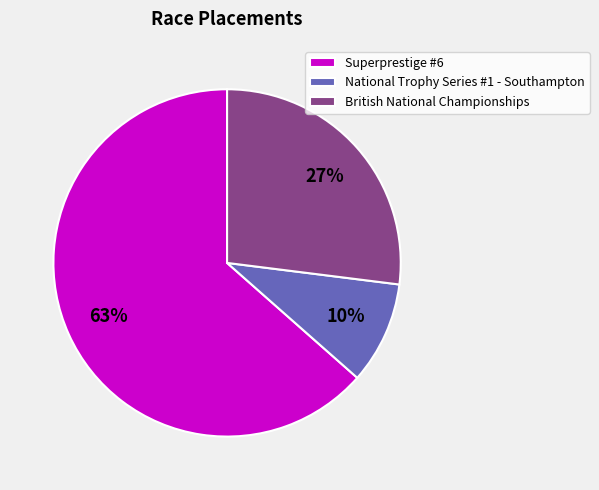

Does Superprestige #6 represent more than half of the total?

Yes